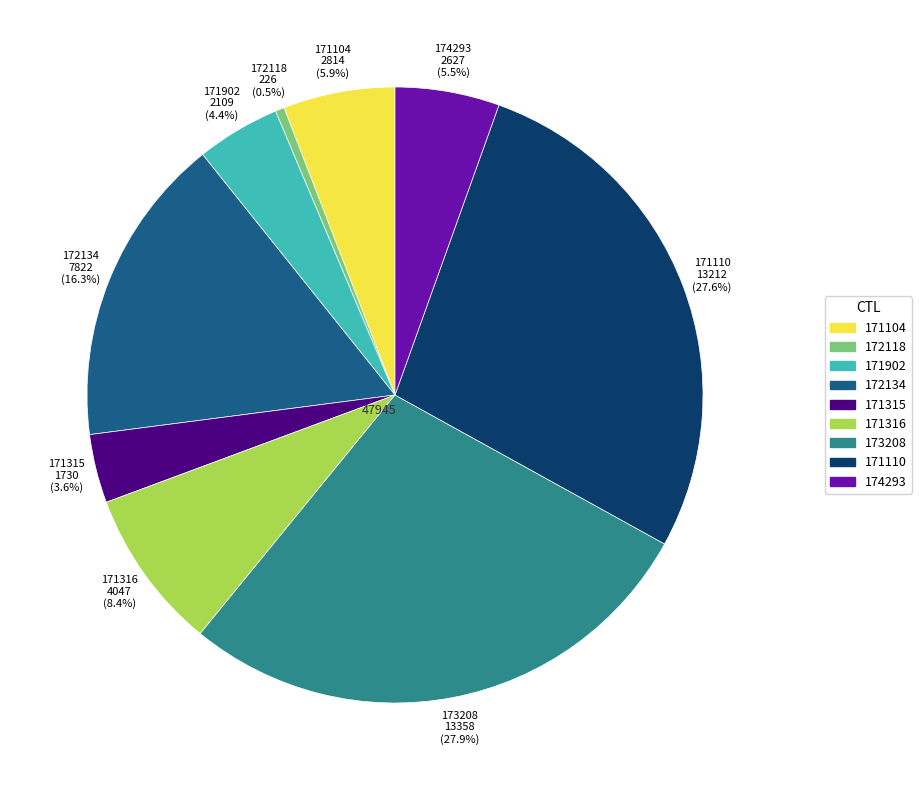

What is the smallest slice in the pie chart?

172118